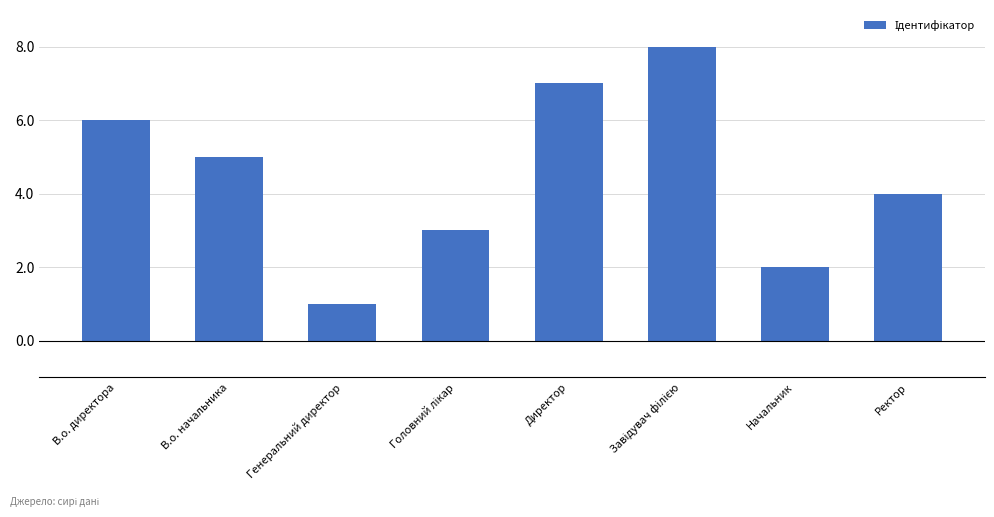

The value at Директор is 2. True or false?

False